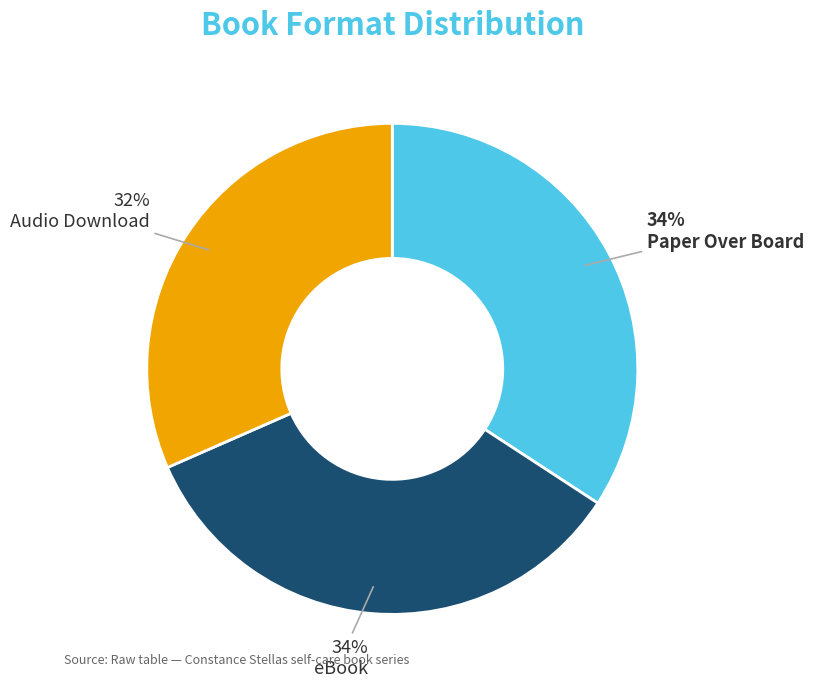

Is there a majority slice in this chart?

No